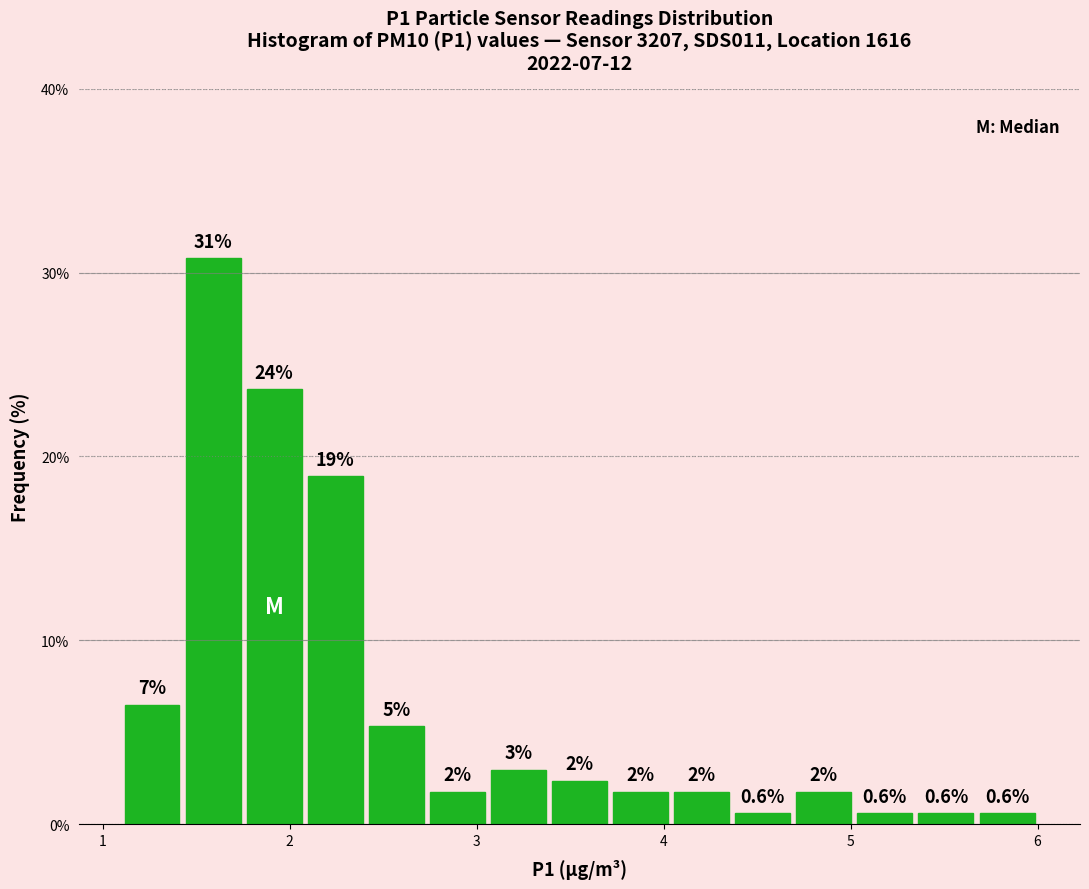

Around what value on the x-axis is the tallest bar? Give the approximate position of its centre, as read against the axis.

1.6